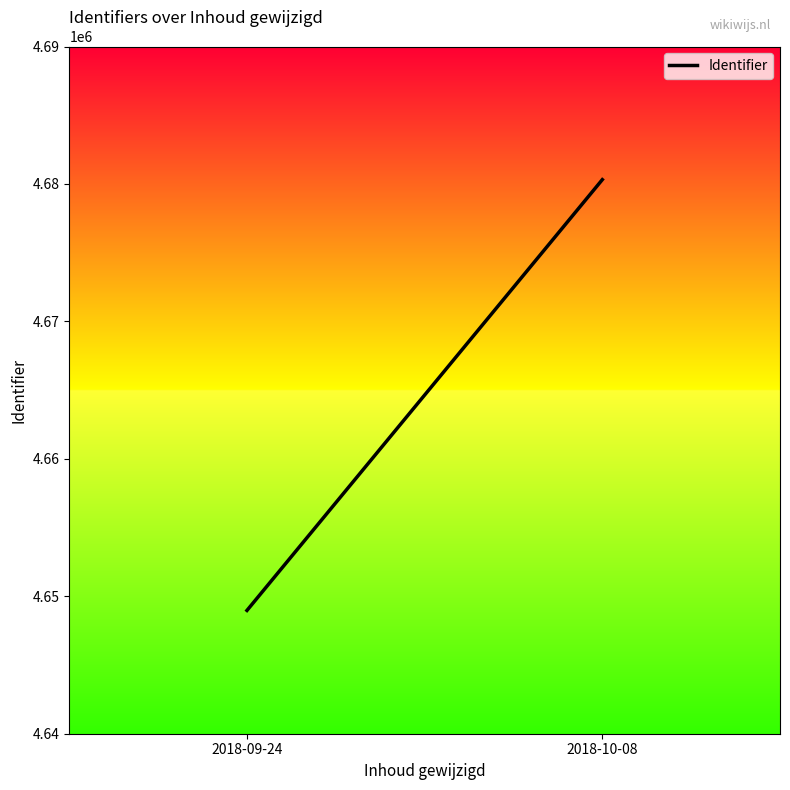

True or false: the data shows 4648970 at 2018-09-24.

True